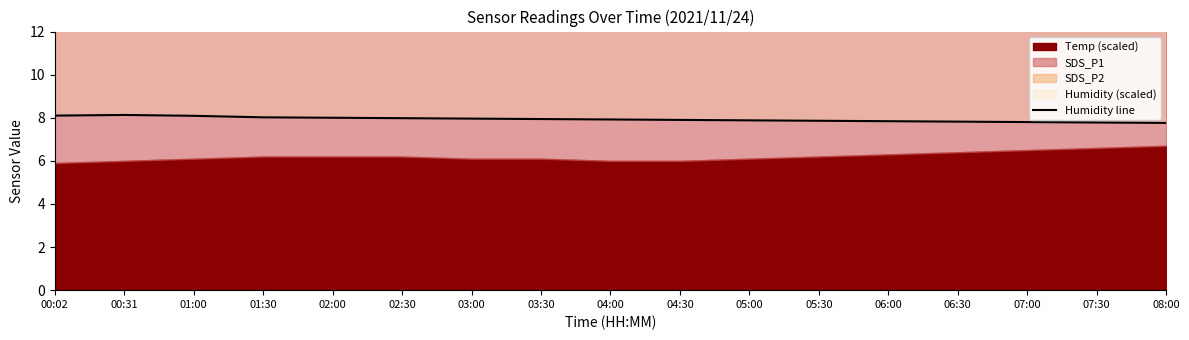

Reading left to right, list all the values displayed in this chart.

00:02=8.1	00:31=8.1	01:00=8.1	01:30=8.0	02:00=8.0	02:30=8.0	03:00=8.0	03:30=7.9	04:00=7.9	04:30=7.9	05:00=7.9	05:30=7.9	06:00=7.8	06:30=7.8	07:00=7.8	07:30=7.8	08:00=7.8